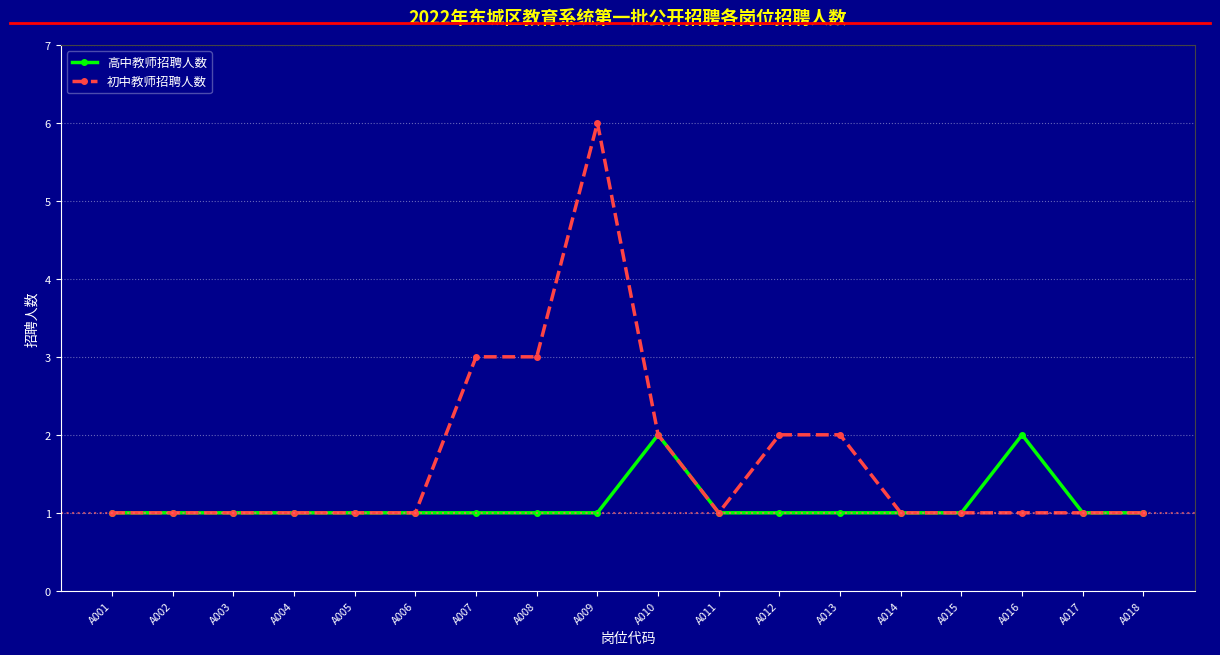

The 高中教师招聘人数 series shows 0 at A009. True or false?

False